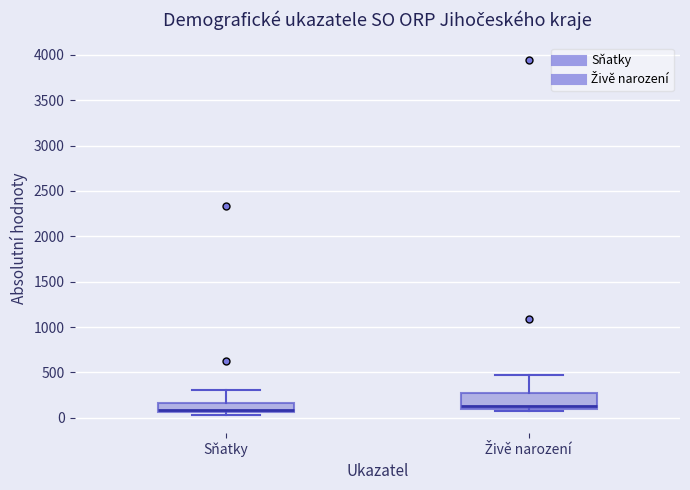

Reading left to right, transcribe this box plot: for each box, give where its median line is, the range the box spans, and where its two whiskers end, as read against the y-axis. The values are not printed on the chart, so give them approximately, as read against the axis.

Sňatky: median 100, box 50 to 150, whiskers 50 (just below the box's lower edge) to 300
Živě narození: median 150, box 100 to 250, whiskers 100 (just below the box's lower edge) to 450